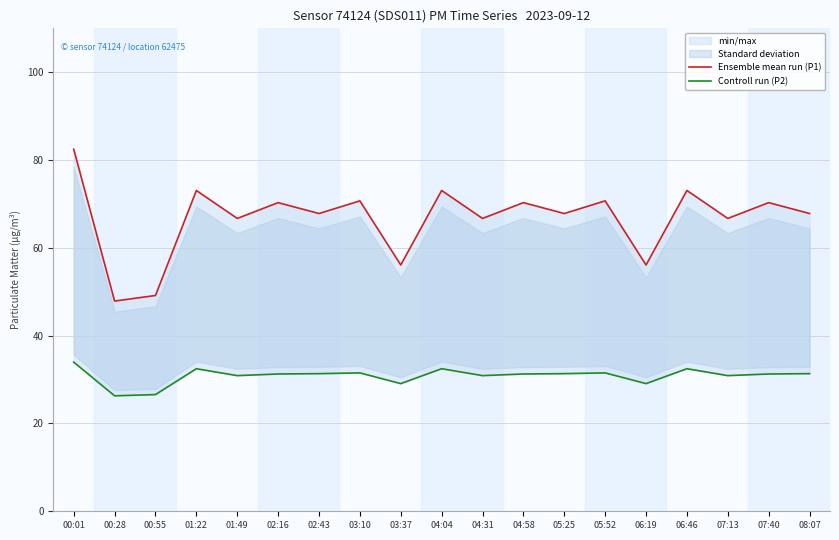

What is the label of the 11th point from the right?

03:37